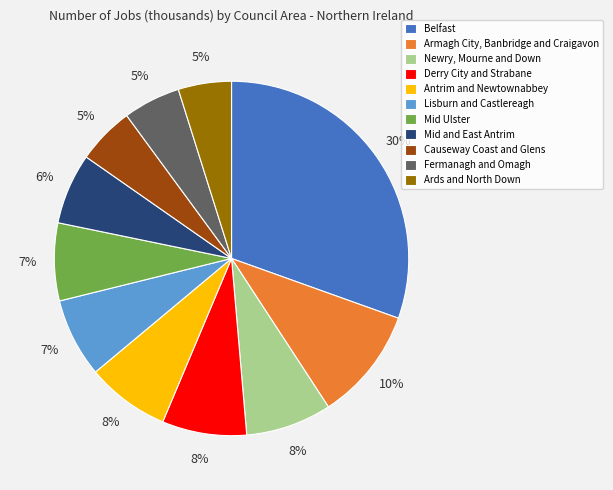

Count the number of slices in the pie.

11